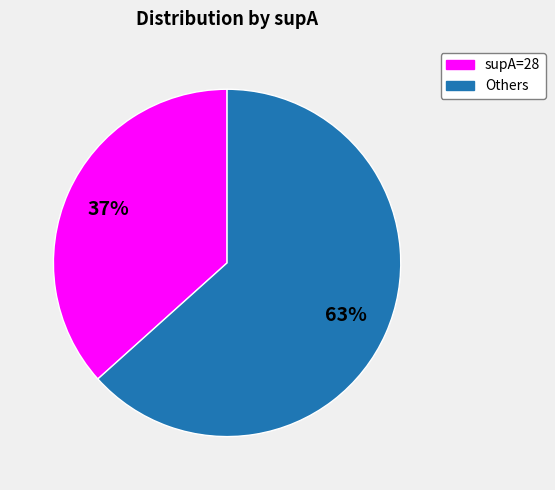

Does any single category account for the majority?

Yes